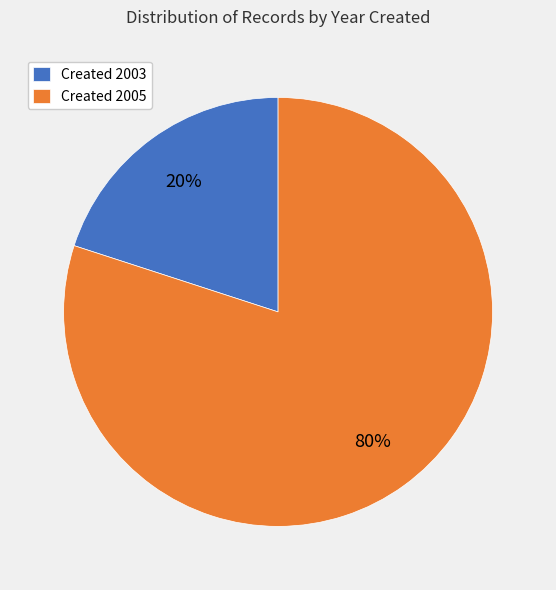

Is it true that Created 2003 is 20% of the pie?

True